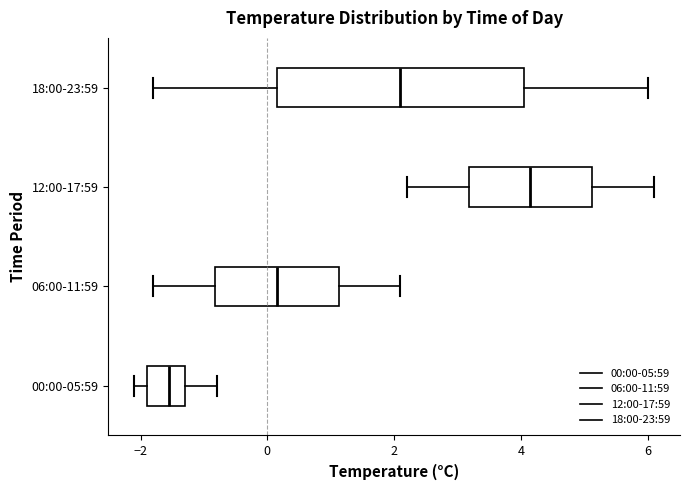

Reading bottom to top, read every box against the x-axis: the position of its median line, the range the box covers, and the ends of its whiskers. The values are not printed on the chart, so give them approximately, as read against the axis.

00:00-05:59: median -1.6, box -1.8 to -1.2, whiskers -2.0 to -0.8
06:00-11:59: median 0.2, box -0.8 to 1.2, whiskers -1.8 to 2.2
12:00-17:59: median 4.2, box 3.2 to 5.2, whiskers 2.2 to 6.2
18:00-23:59: median 2.2, box 0.2 to 4.0, whiskers -1.8 to 6.0